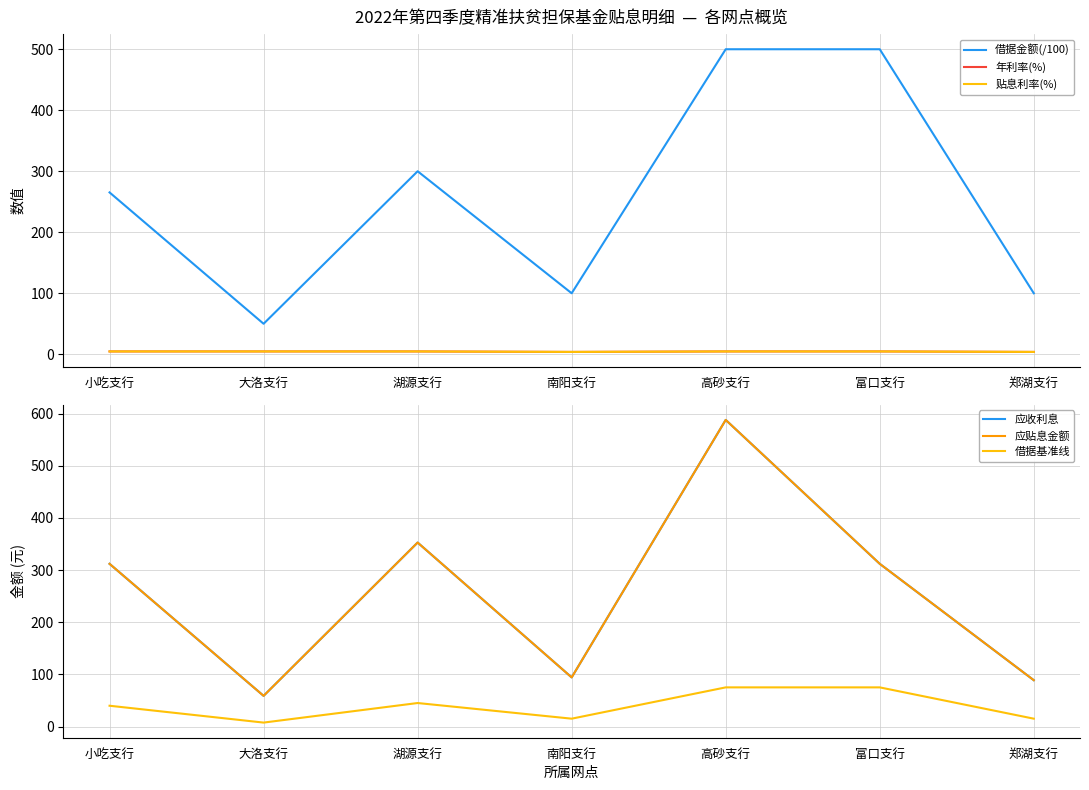

True or false: 借据基准线 and 年利率(%) cross at least once.

False